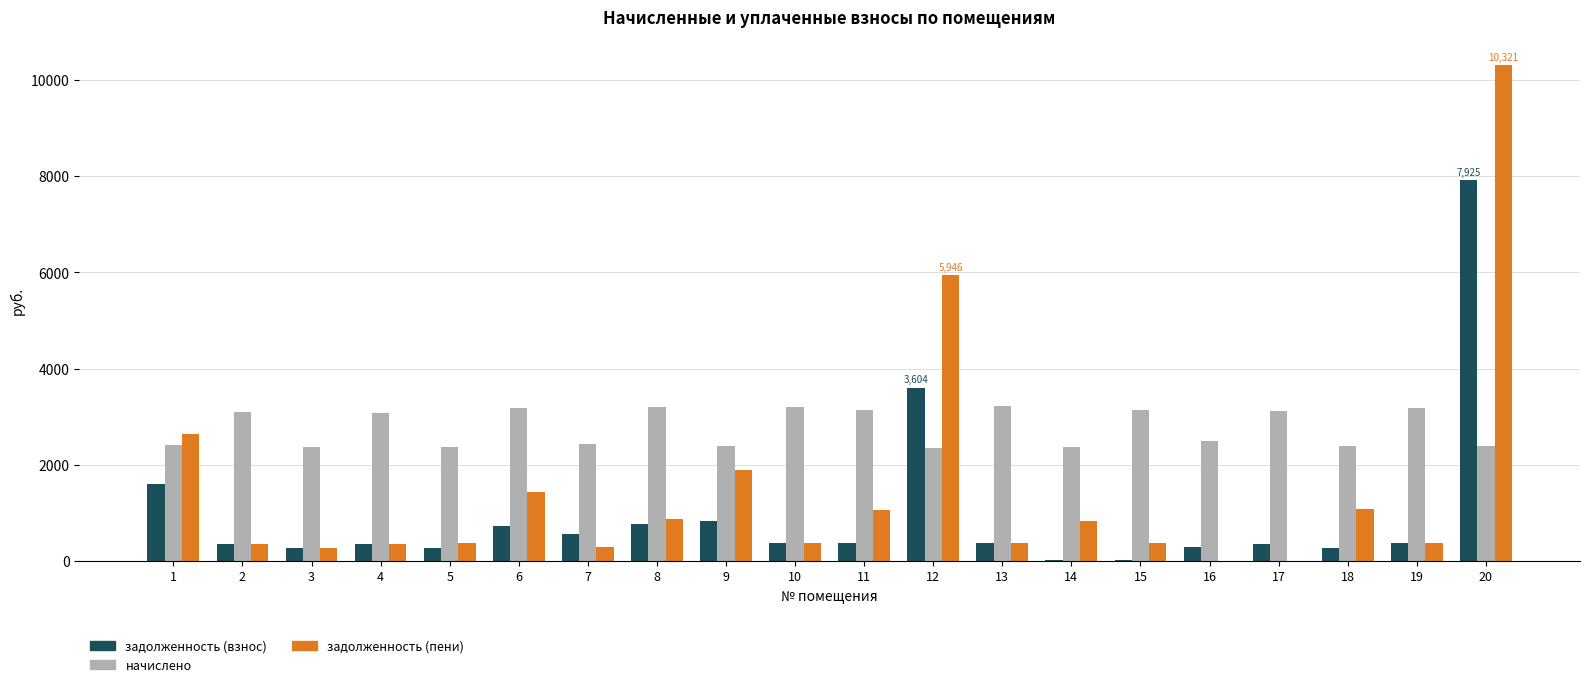

The value of начислено at 13 is 5648.2. True or false?

False